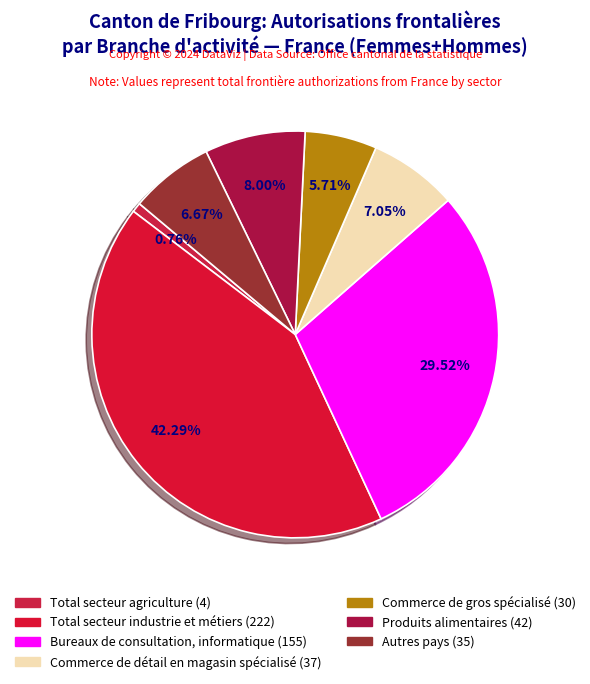

What is the ratio of the value at Produits alimentaires to the value at Autres pays?

1.2